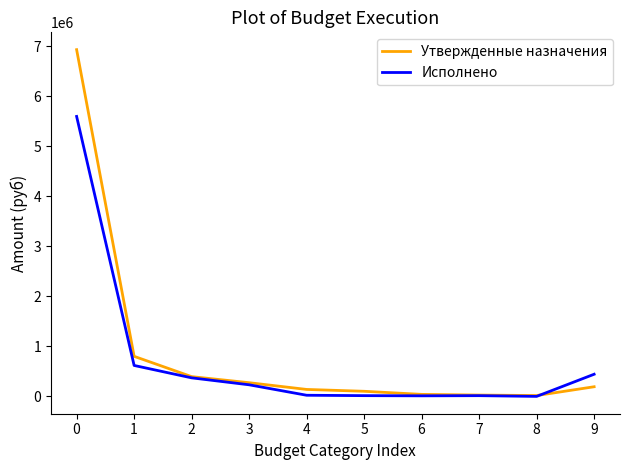

What is the total value across all series at 2?

759057.8